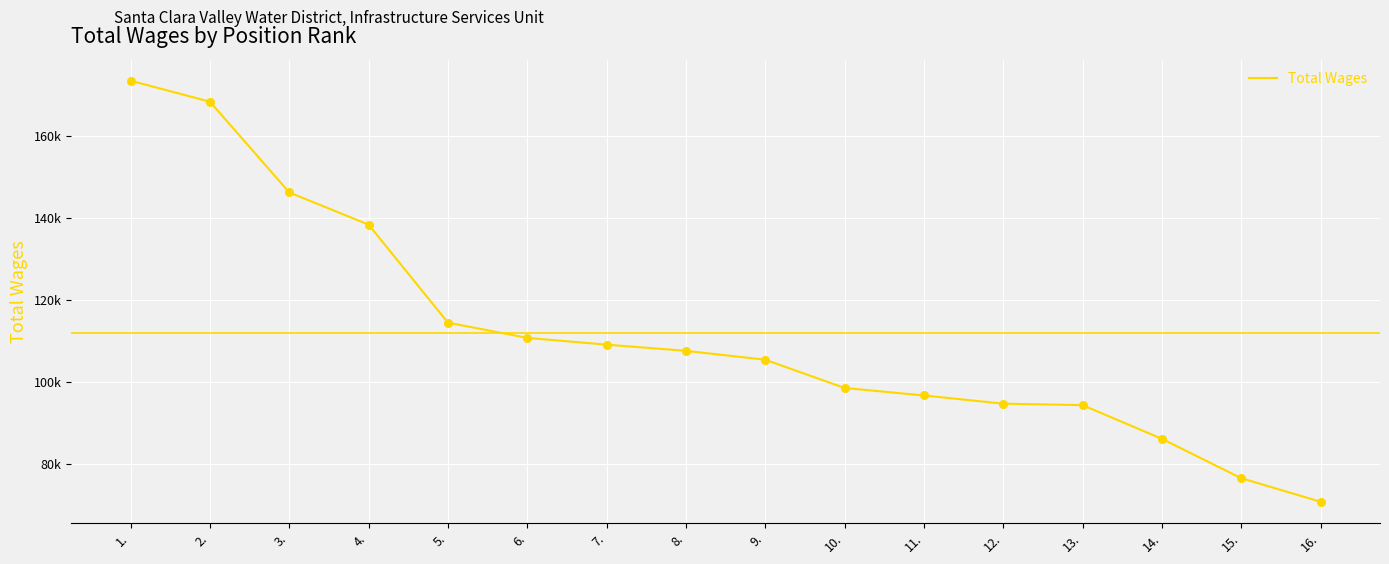

What is the change in value from 5. to 15.?

-37968